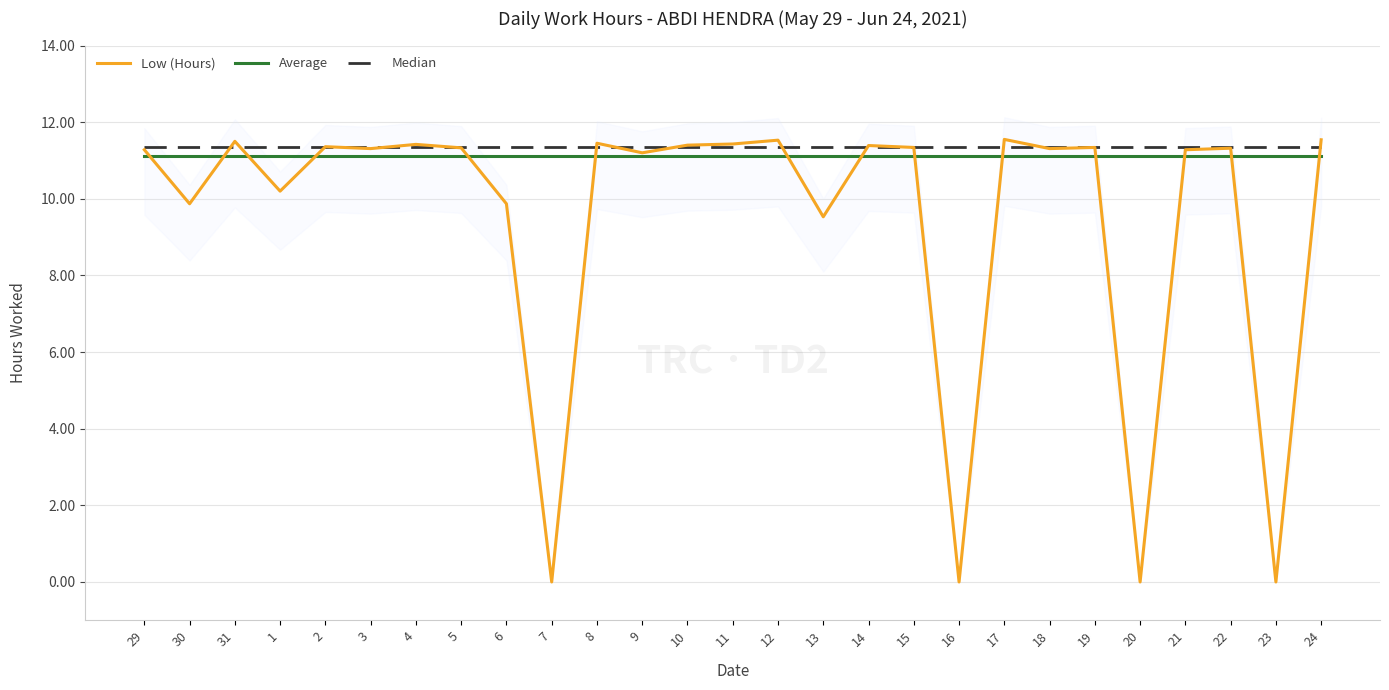

Is the value of Average at 29 greater than the value of Low (Hours) at 24?

No